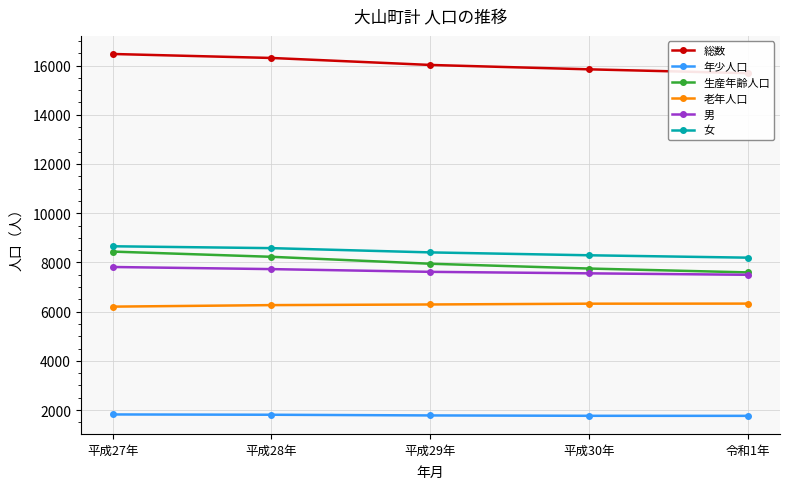

How many lines are shown in the chart?

6